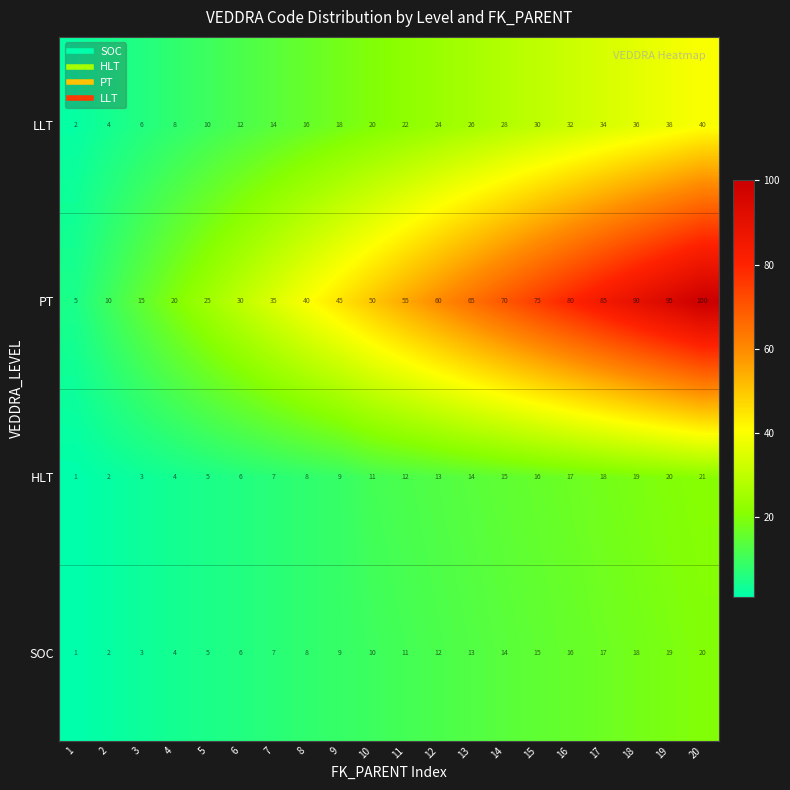

What is the total value across all series at 19?

172